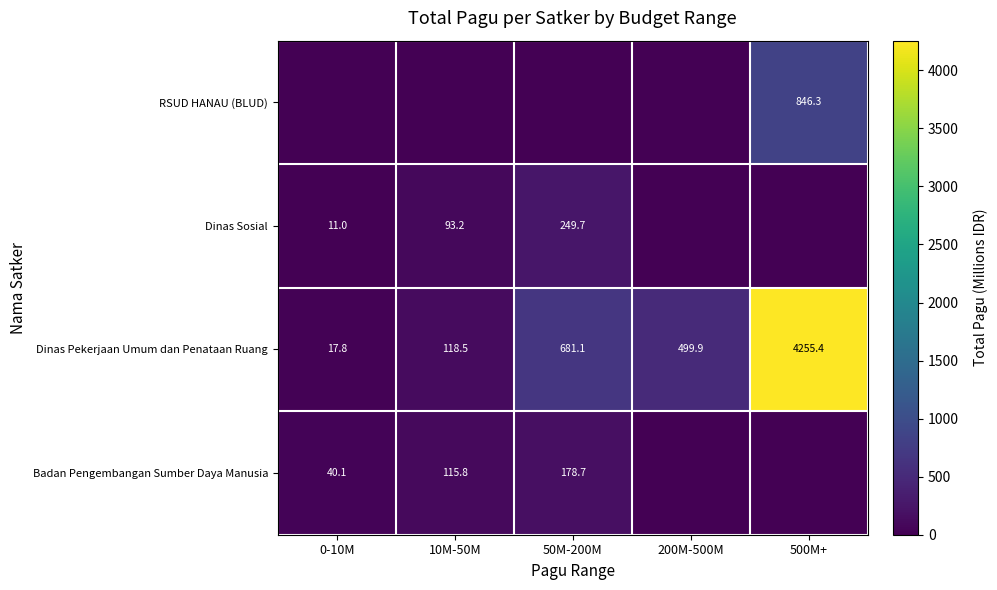

What is the maximum value shown in the chart?

4255.4